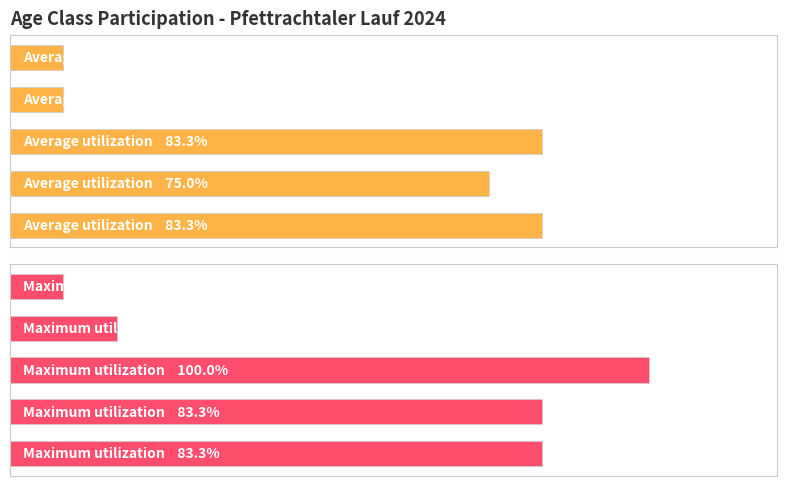

What are all the series names shown in the legend?

Average utilization, Maximum utilization